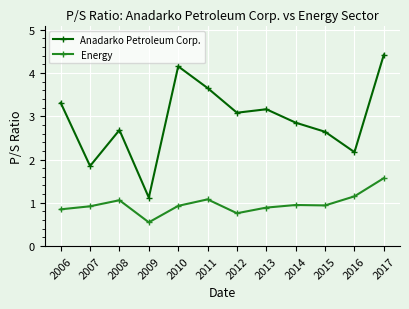

What is the difference between the maximum and minimum values in the Anadarko Petroleum Corp. series?

3.3